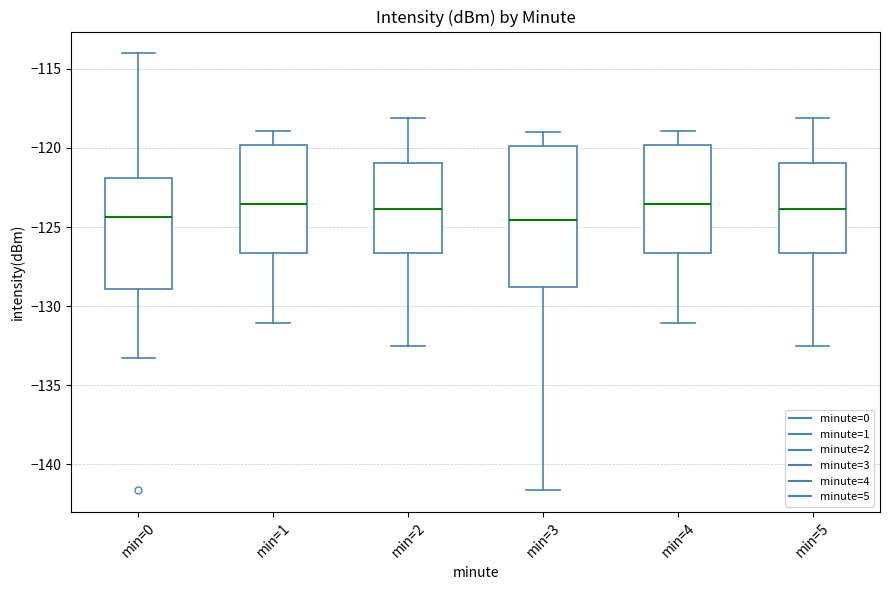

Reading left to right, read every box against the y-axis: the position of its median line, the range the box covers, and the ends of its whiskers. The values are not printed on the chart, so give them approximately, as read against the axis.

min=0: median -124.5, box -129.0 to -122.0, whiskers -133.5 to -114.0
min=1: median -123.5, box -126.5 to -120.0, whiskers -131.0 to -119.0
min=2: median -124.0, box -126.5 to -121.0, whiskers -132.5 to -118.0
min=3: median -124.5, box -129.0 to -120.0, whiskers -141.5 to -119.0
min=4: median -123.5, box -126.5 to -120.0, whiskers -131.0 to -119.0
min=5: median -124.0, box -126.5 to -121.0, whiskers -132.5 to -118.0